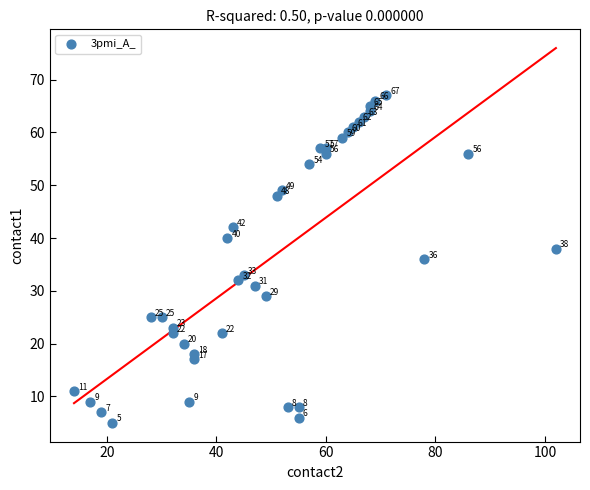

What is the range of Y values (max minus min)?

62